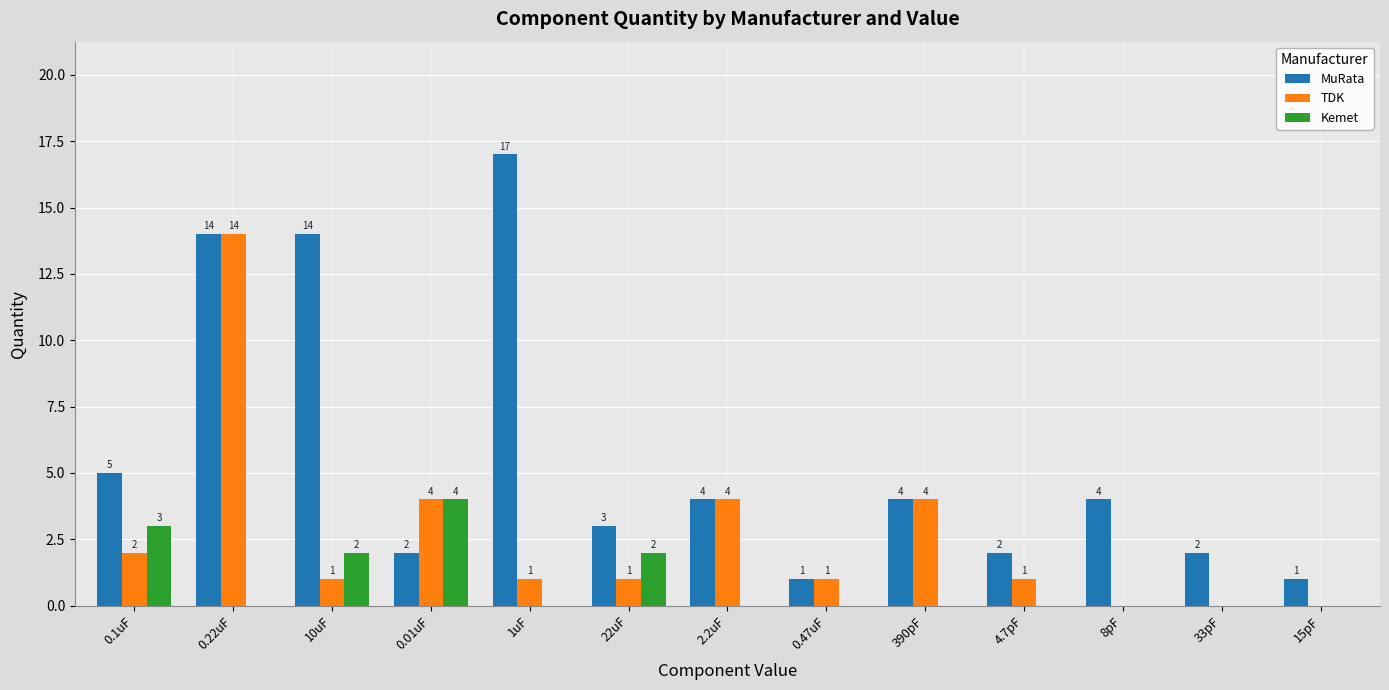

How many distinct data groups are displayed?

3